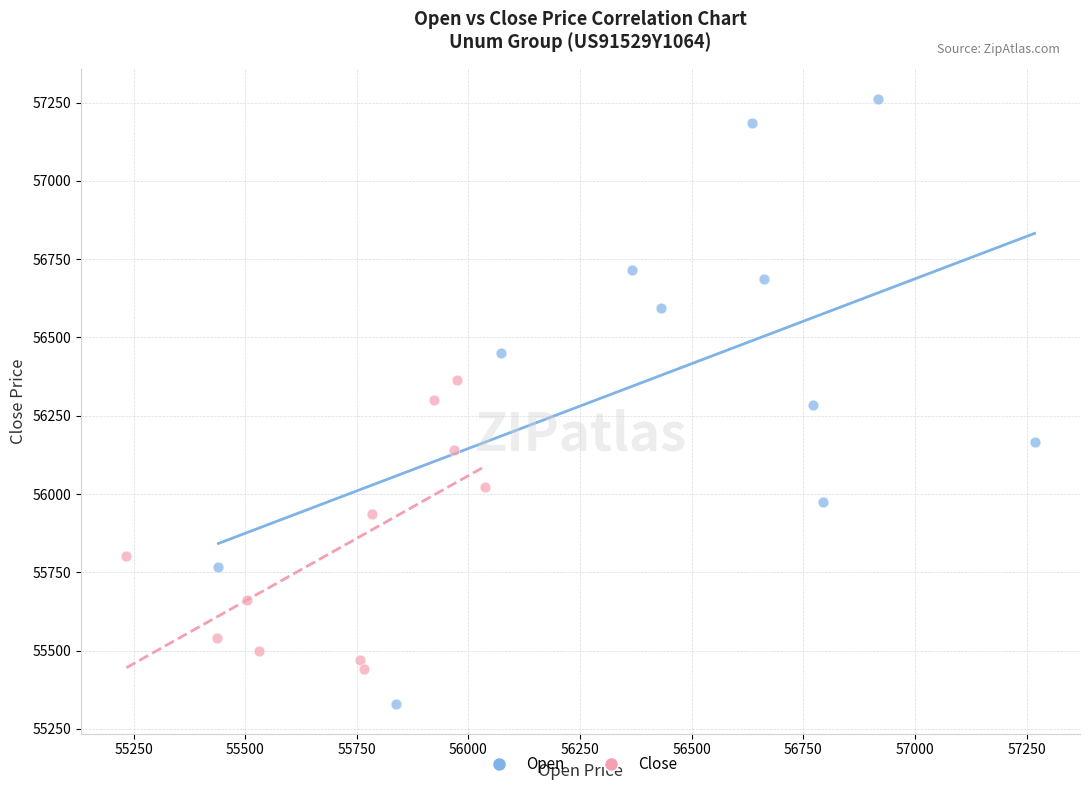

Which series reaches the maximum Y coordinate?

Open